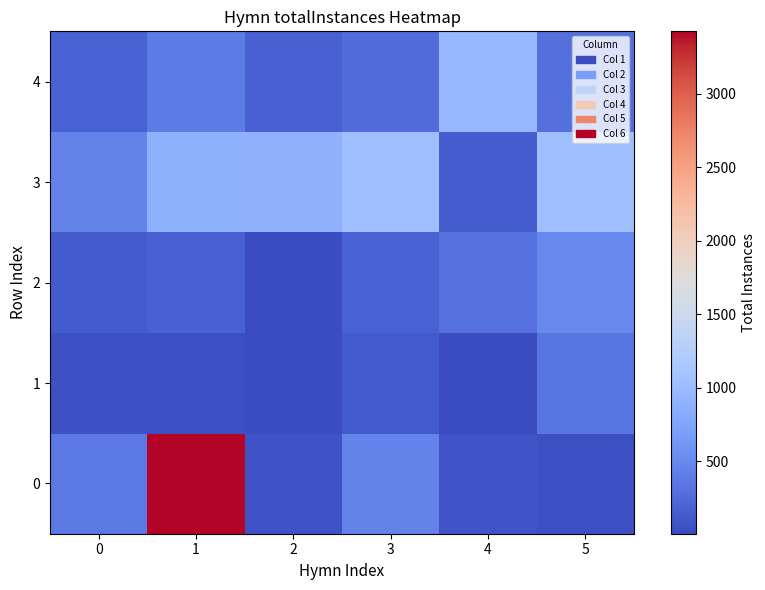

Reading right to left, extract all data points from this chart.

0: 5=48	4=83	3=457	2=73	1=3425	0=376
1: 5=351	4=21	3=123	2=31	1=41	0=52
2: 5=496	4=305	3=192	2=8	1=179	0=138
3: 5=1054	4=152	3=1053	2=890	1=885	0=449
4: 5=299	4=966	3=274	2=171	1=403	0=193